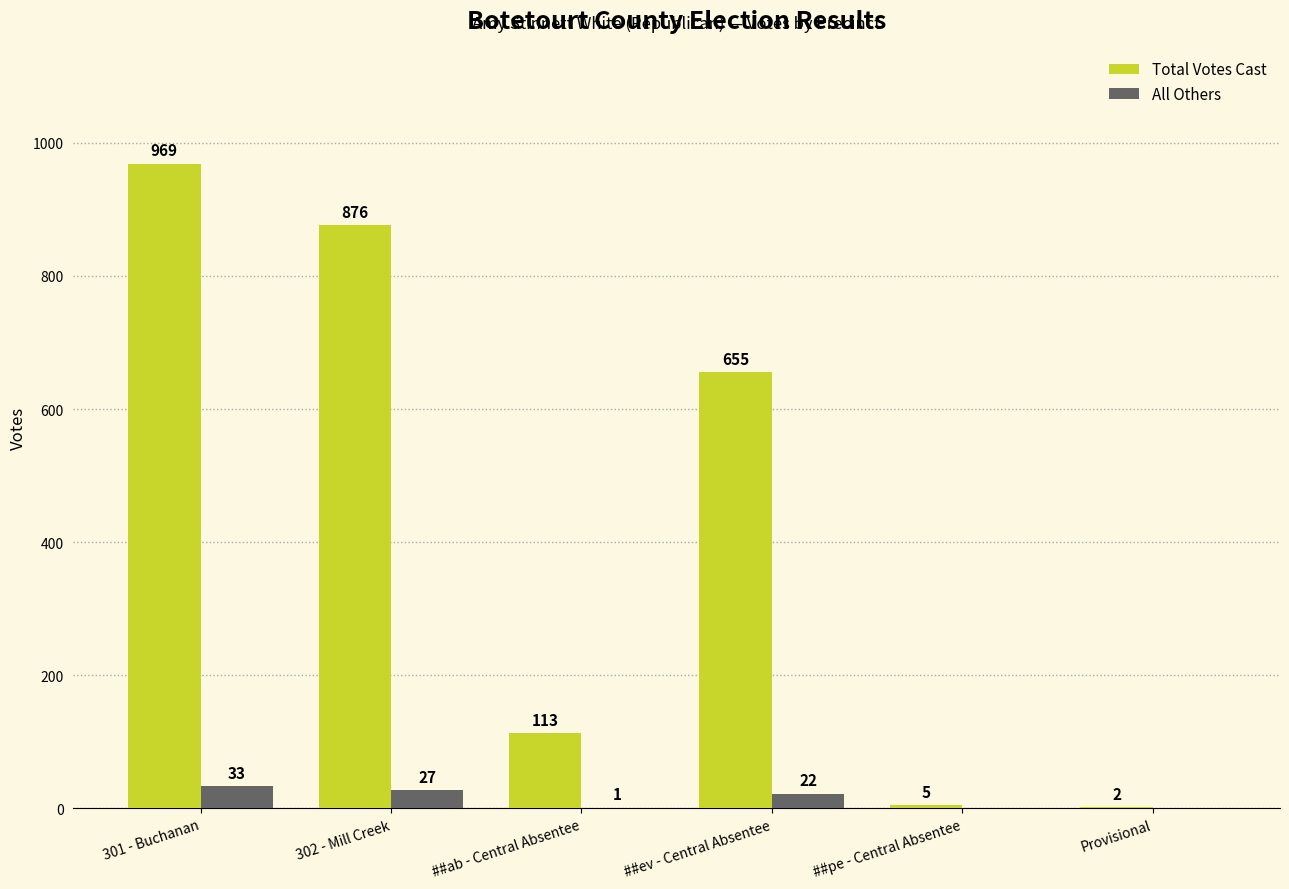

Count the number of data series in this chart.

2